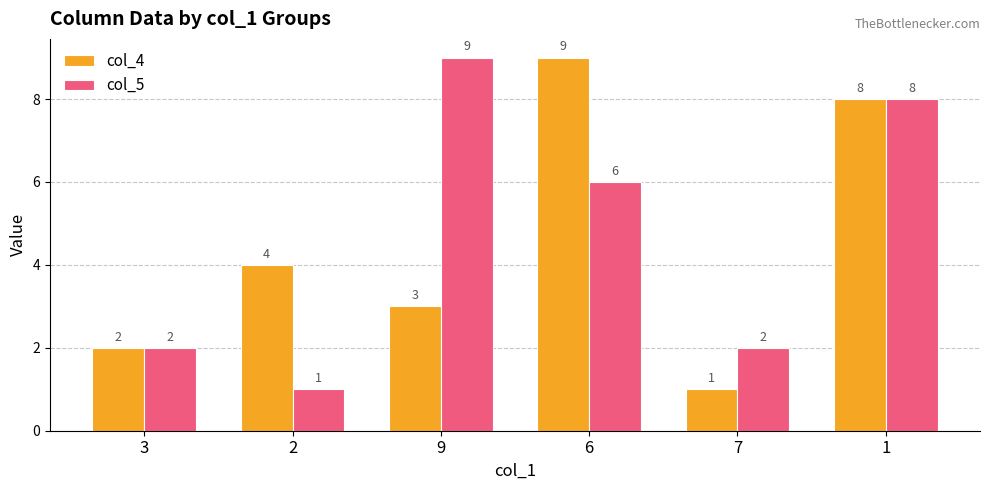

The value of col_5 at 1 is 8. True or false?

True